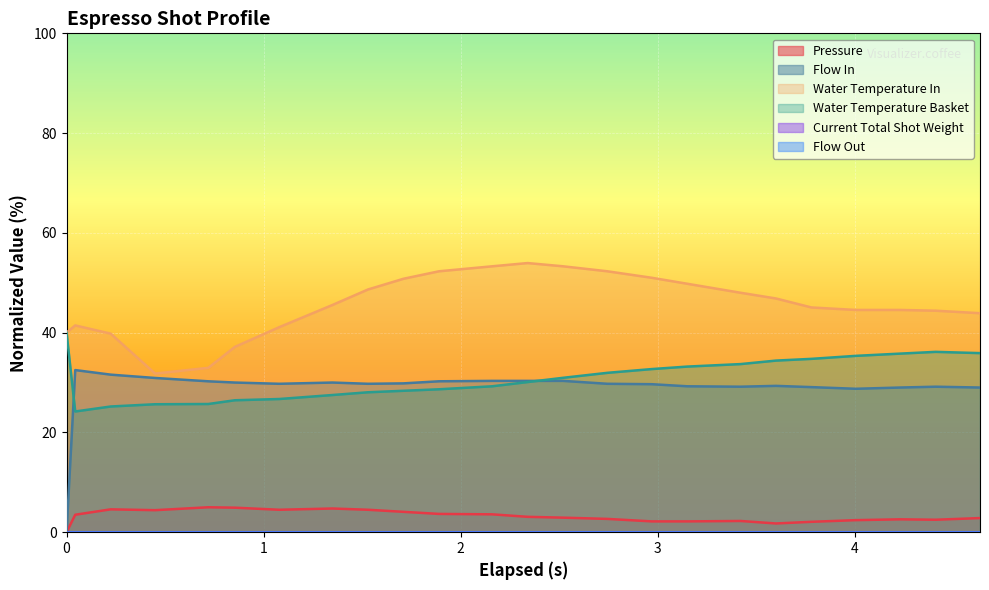

What is the value of the pressure point at the 8th from the left?

4.7